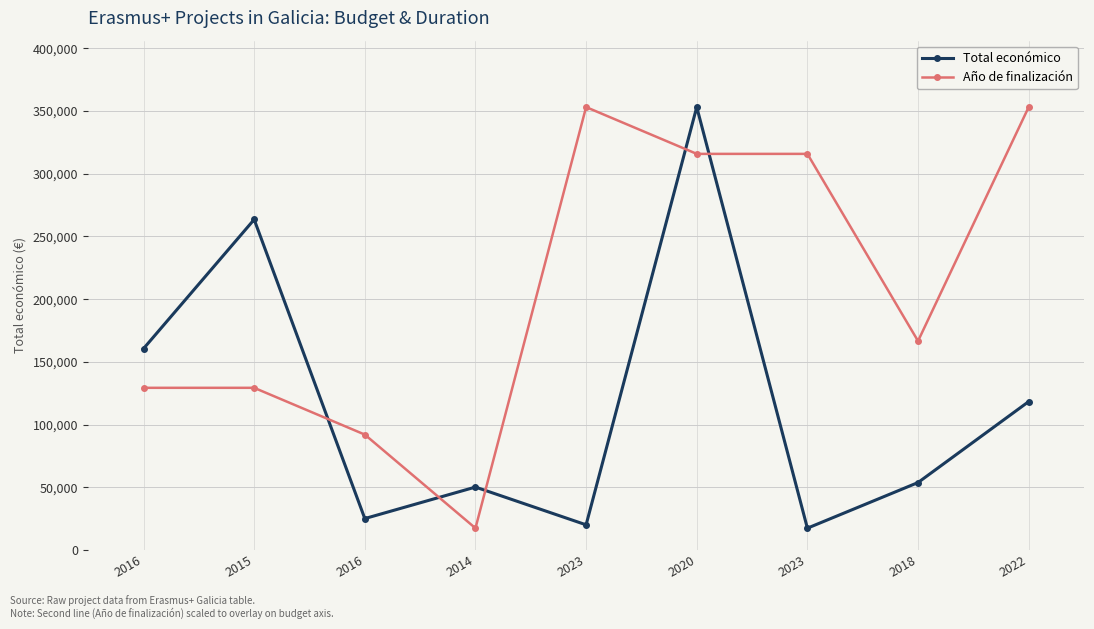

How many lines are shown in the chart?

2